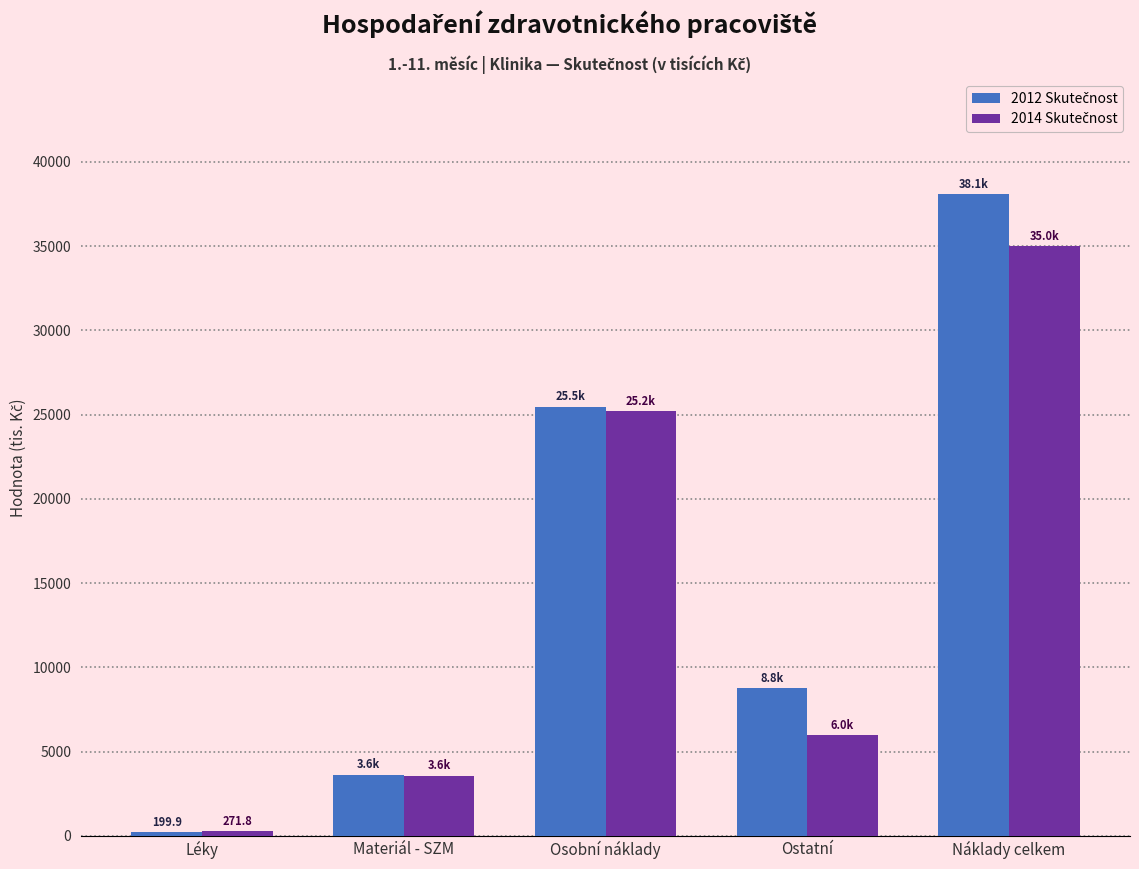

What is the total value across all series at Materiál - SZM?

7199.0